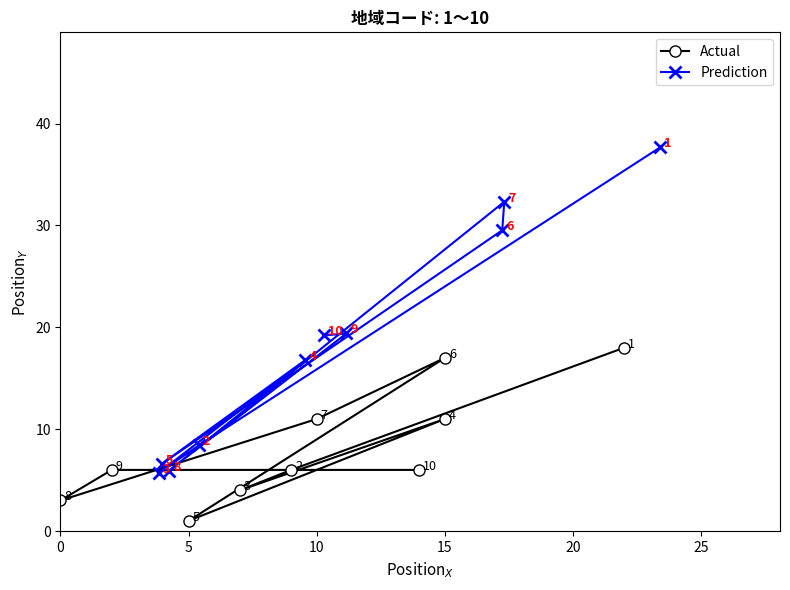

What is the value of the Prediction point at the 9th from the left?

32.3